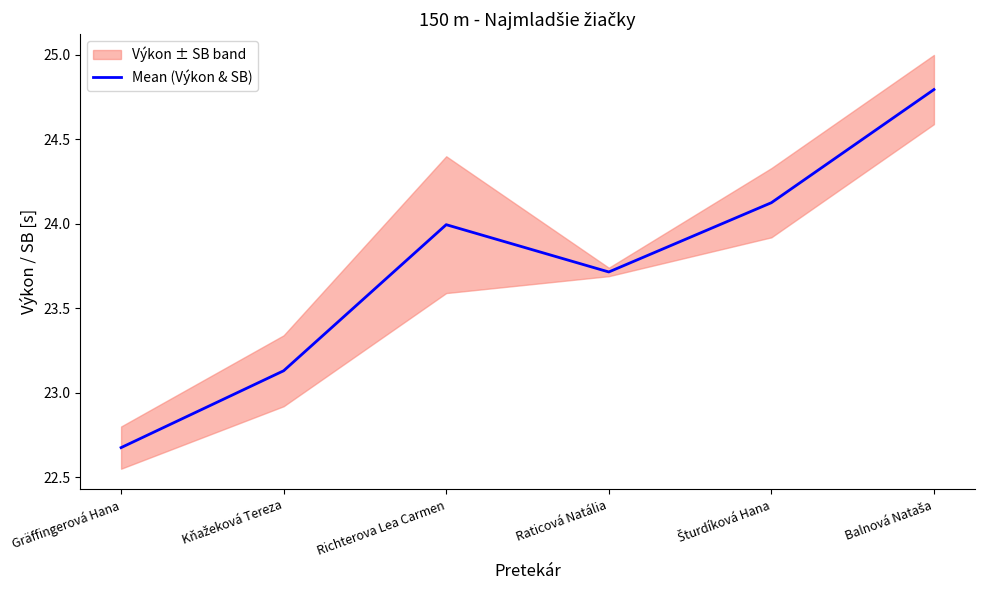

Which has a higher value, Gräffingerová Hana or Raticová Natália?

Raticová Natália